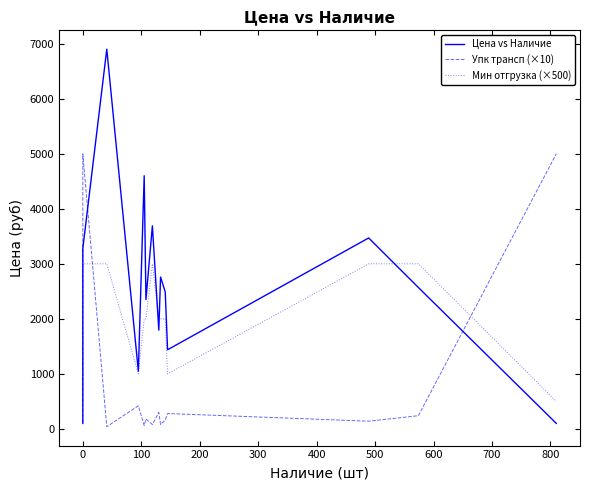

How many data points in Упк трансп (×10) are less than 180?

7